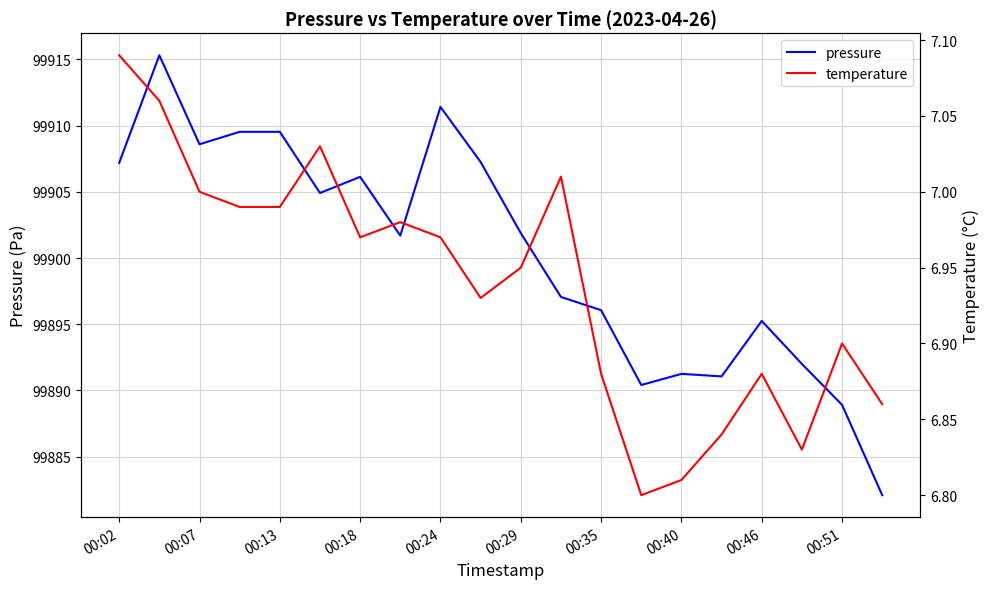

What is the maximum value for pressure?

99915.3